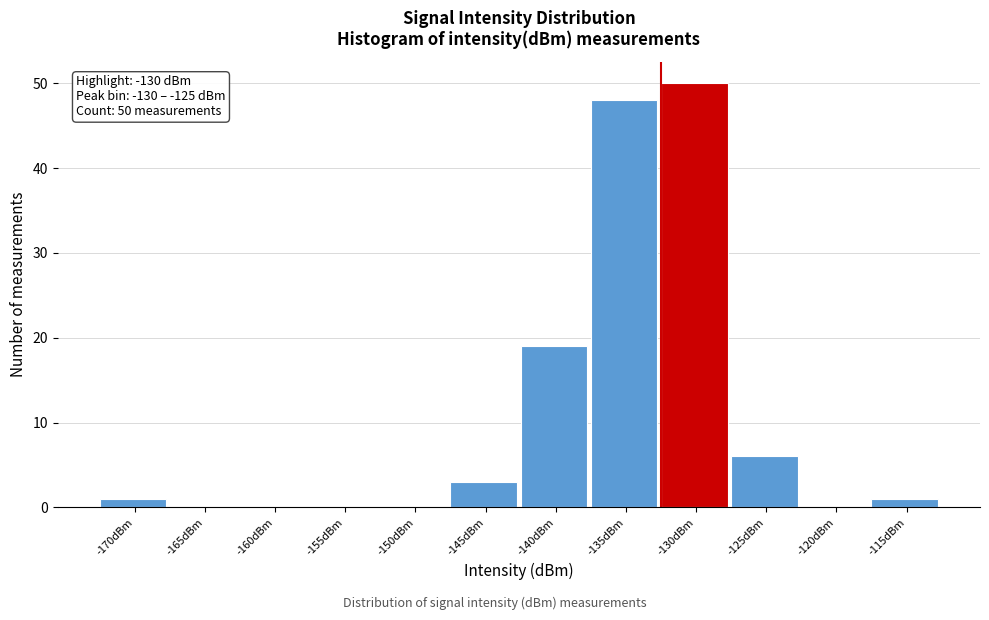

Reading left to right, what are all the values shown in this chart?

-170dBm=1	-165dBm=0	-160dBm=0	-155dBm=0	-150dBm=0	-145dBm=3	-140dBm=19	-135dBm=48	-130dBm=50	-125dBm=6	-120dBm=0	-115dBm=1